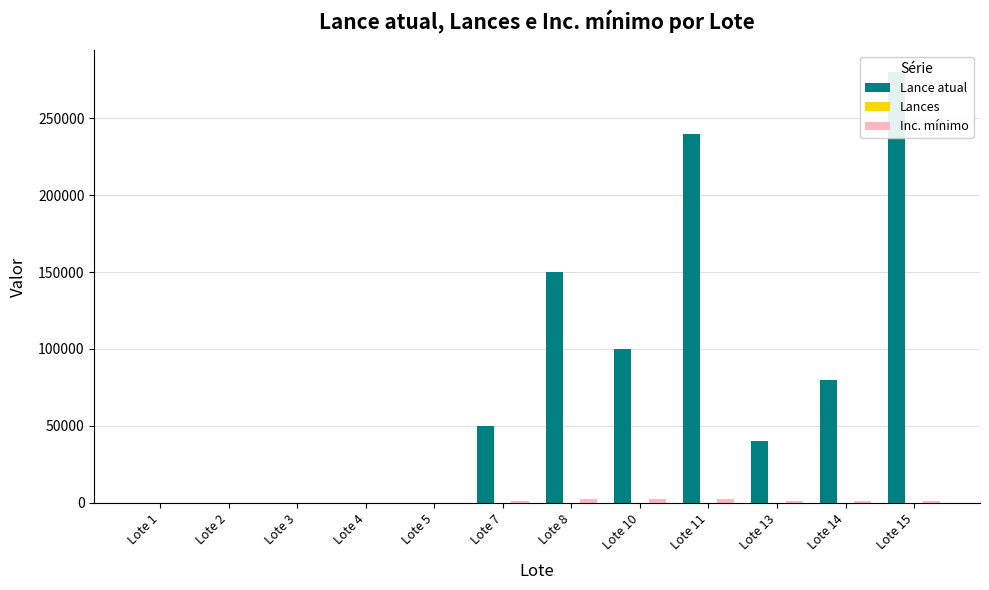

At how many categories does at least one series exceed 115998?

3